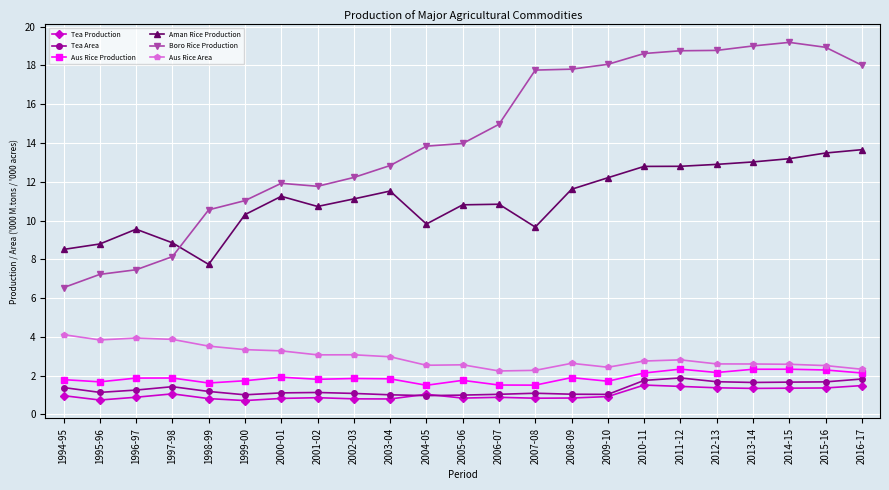

What are all the series names shown in the legend?

Tea Production, Tea Area, Aus Rice Production, Aman Rice Production, Boro Rice Production, Aus Rice Area